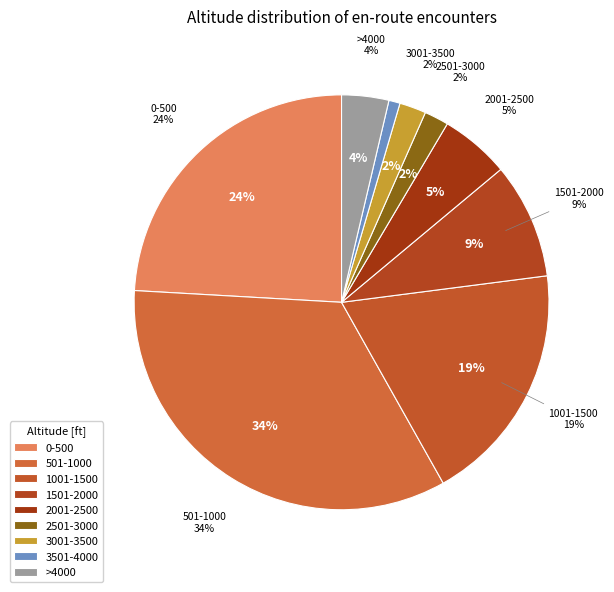

What portion of the pie excludes 501-1000?

65.9%